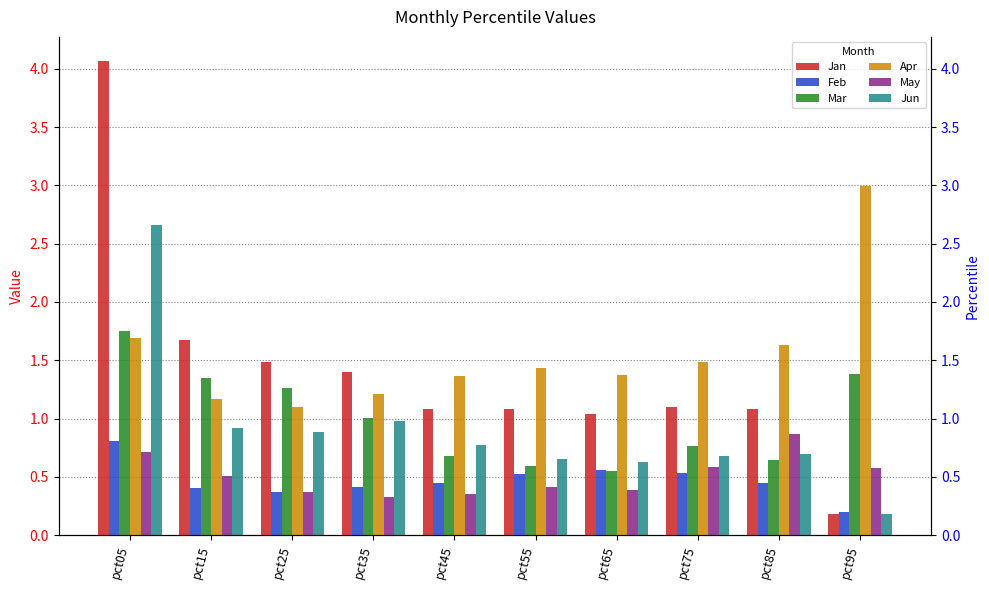

What is the difference between the highest and lowest values at pct15?

1.3